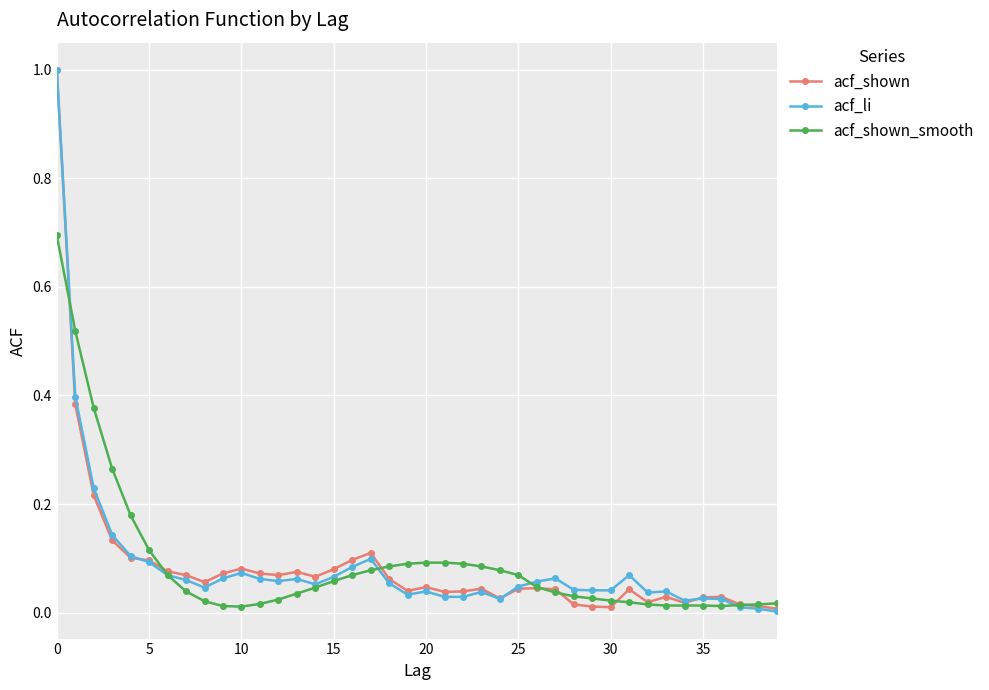

What is the highest value of the acf_shown series?

1.0